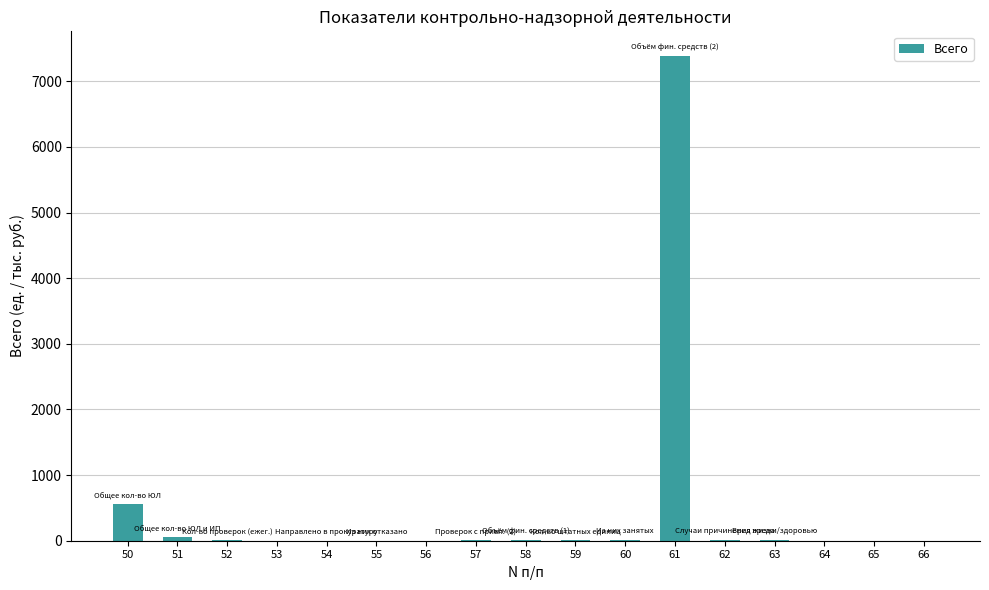

Are the bars horizontal?

No